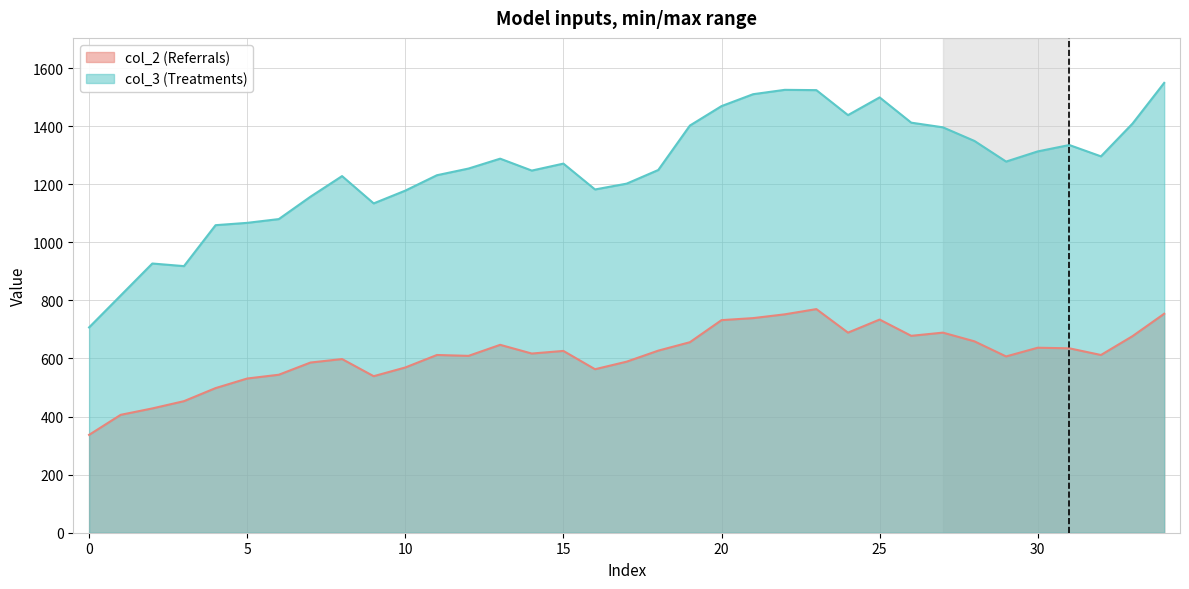

Reading left to right, list all the values displayed in this chart.

col_2: 0=337	1=406	2=428	3=453	4=498	5=531	6=544	7=586	8=598	9=539	10=569	11=612	12=609	13=647	14=617	15=626	16=563	17=589	18=627	19=656	20=732	21=739	22=752	23=770	24=689	25=734	26=678	27=689	28=659	29=607	30=637	31=635	32=612	33=677	34=754
col_3: 0=707	1=817	2=927	3=918	4=1059	5=1067	6=1080	7=1157	8=1228	9=1134	10=1178	11=1231	12=1254	13=1288	14=1247	15=1271	16=1182	17=1202	18=1249	19=1402	20=1469	21=1510	22=1525	23=1524	24=1438	25=1499	26=1412	27=1396	28=1349	29=1278	30=1313	31=1335	32=1296	33=1409	34=1549